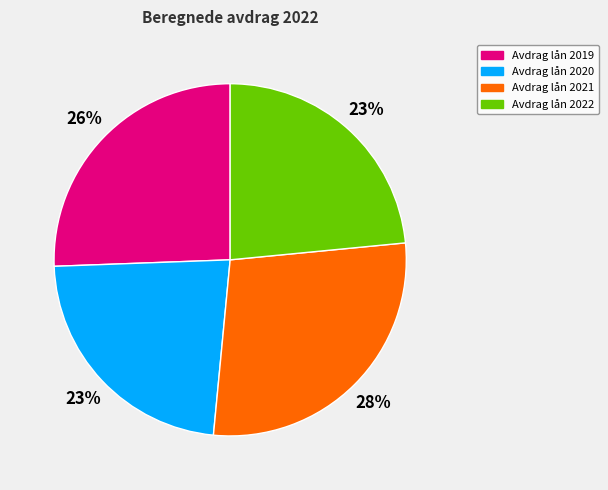

Between Avdrag lån 2019 and Avdrag lån 2021, which is larger?

Avdrag lån 2021